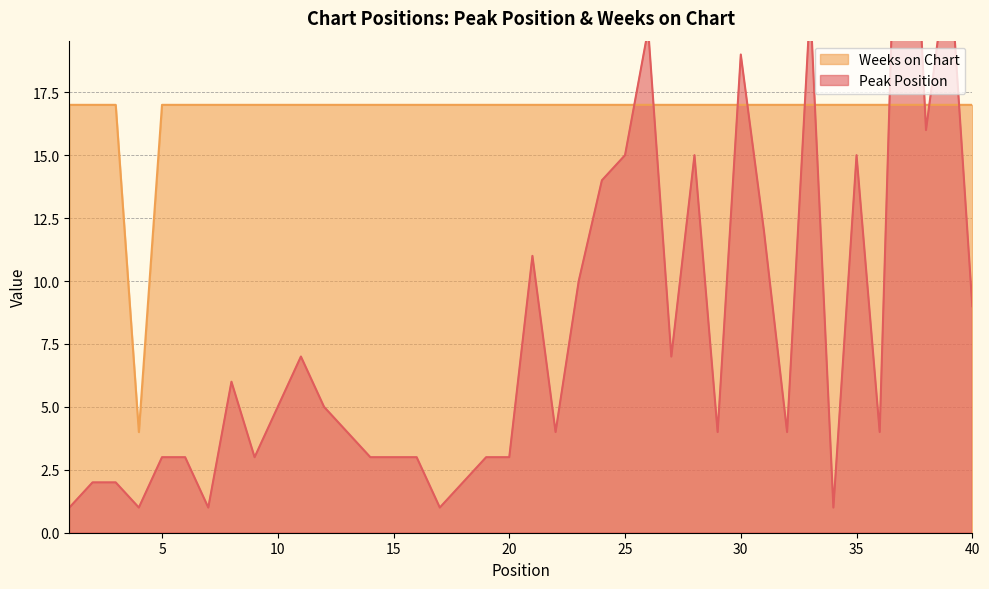

Rank the series by their average value, from highest to lowest.

Weeks on Chart, Peak Position